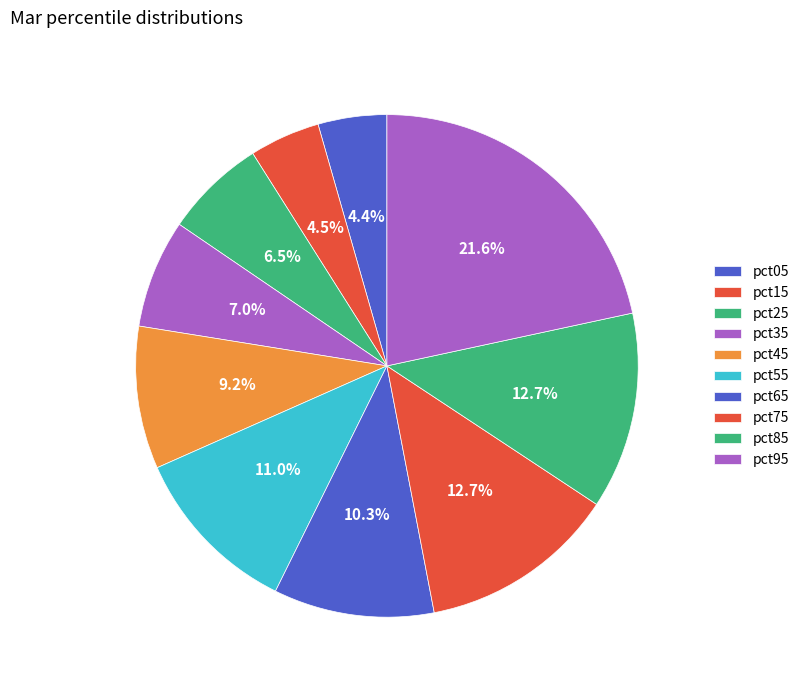

How many slices are in this pie chart?

10